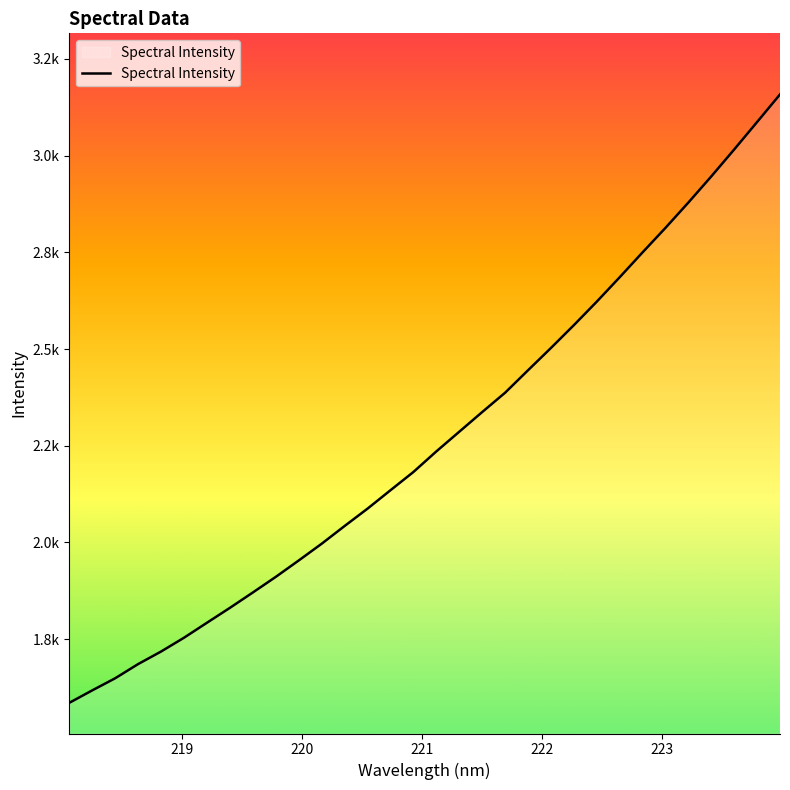

Is this an area chart (filled region under the line)?

Yes